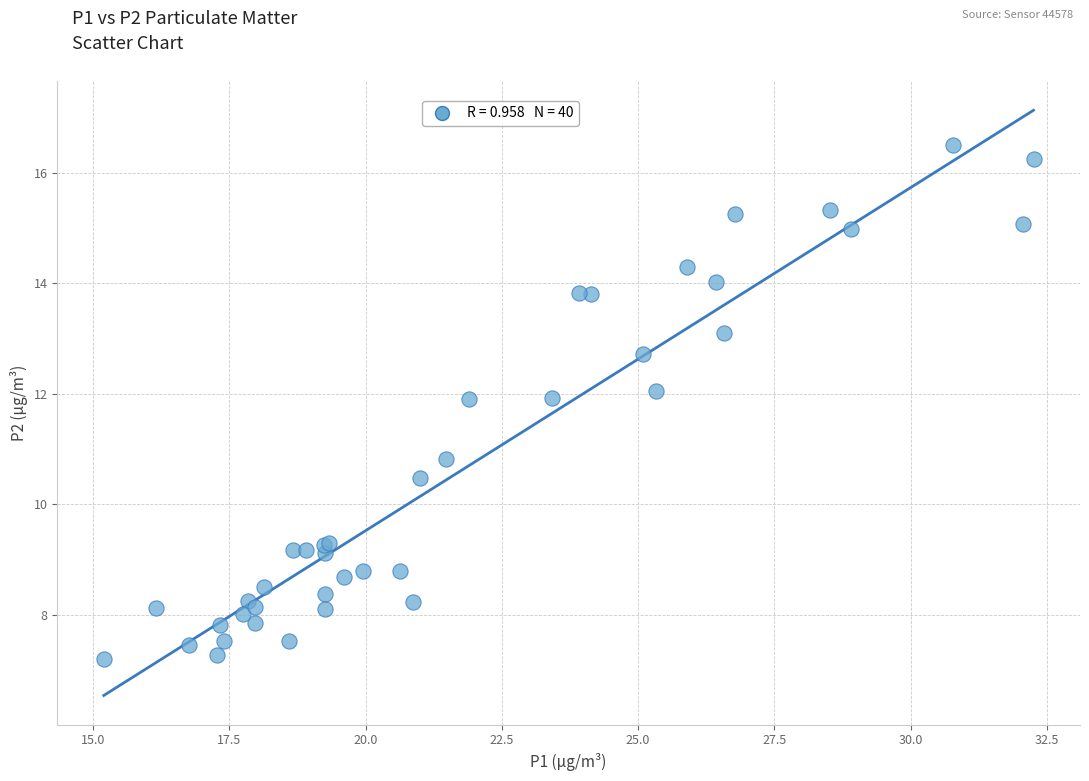

What Y value in the scatter plot is closest to 11?

10.8